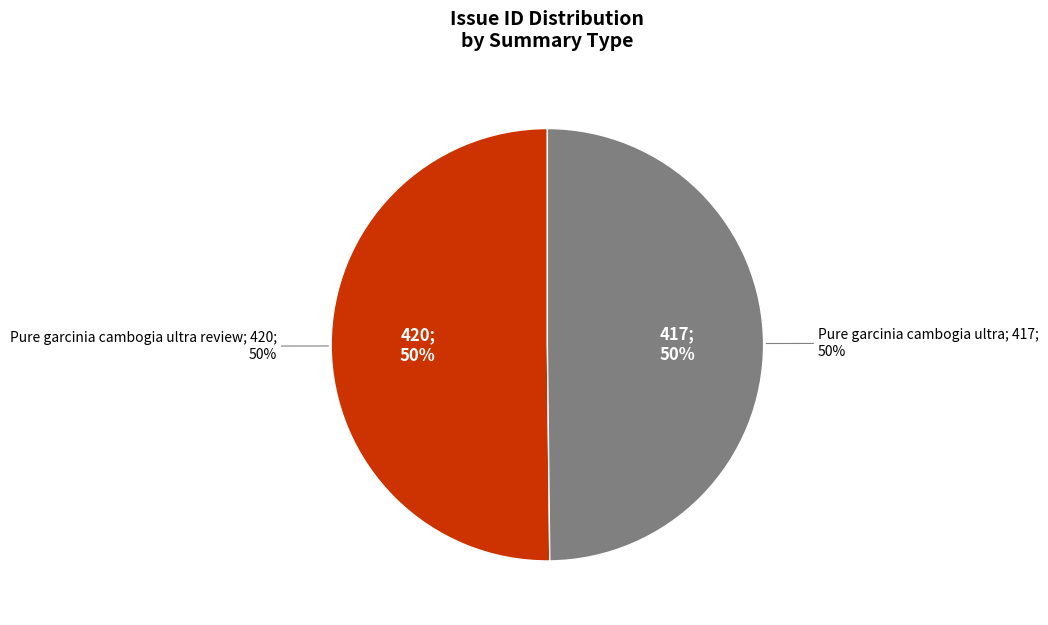

Which has a higher value, Pure garcinia cambogia ultra or Pure garcinia cambogia ultra review?

Pure garcinia cambogia ultra review